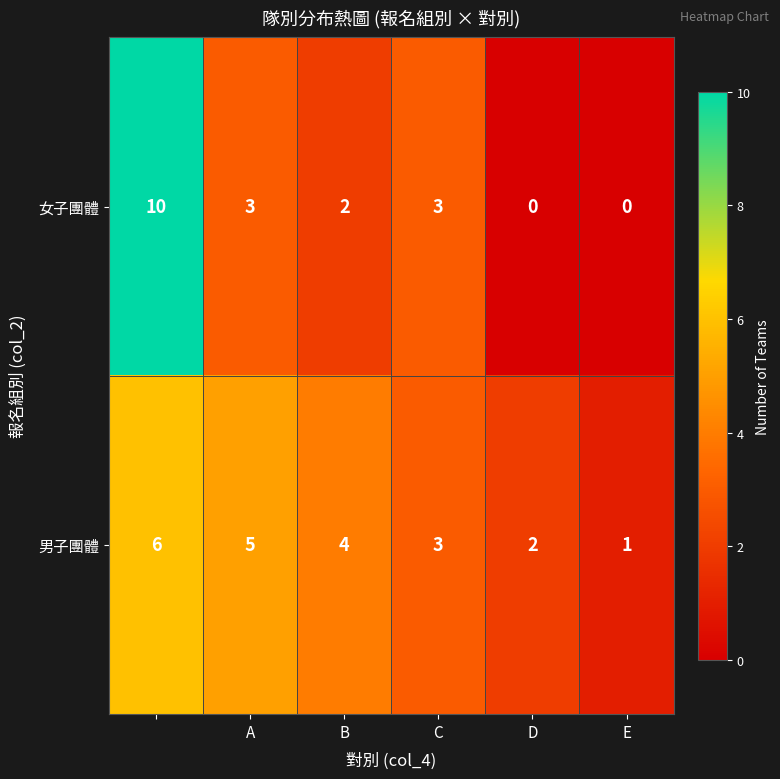

What is the difference between the maximum and second lowest values in the 男子團體 series?

4